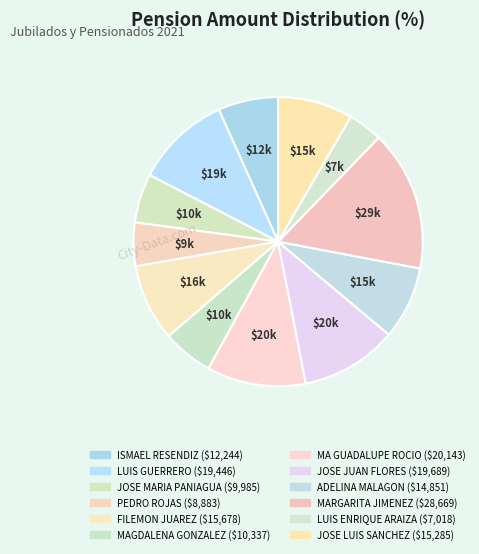

How much of the chart is everything except JOSE JUAN FLORES?

89.2%